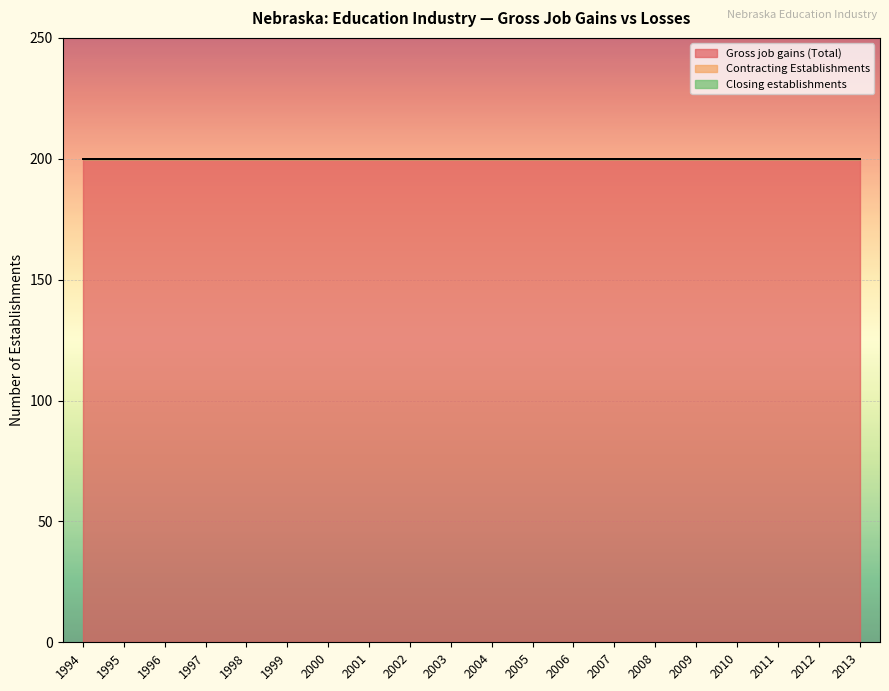

How many lines are shown in the chart?

3